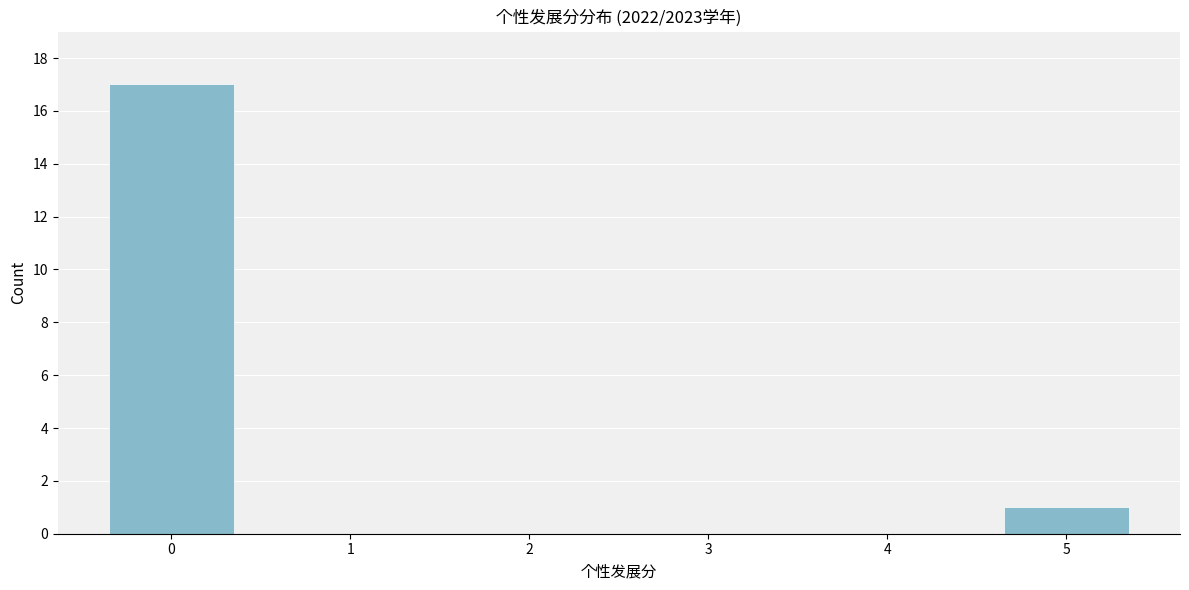

What is the height of the bar covering -0.5 to 0.5 on the x-axis? The values are not printed on the chart, so give them approximately, as read against the axis.

17